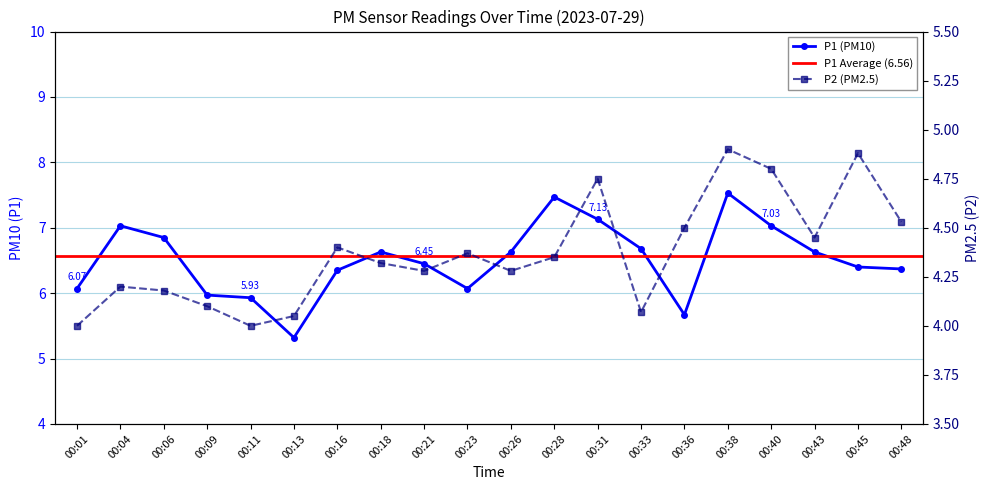

Rank the series by their maximum value, from lowest to highest.

P2, P1